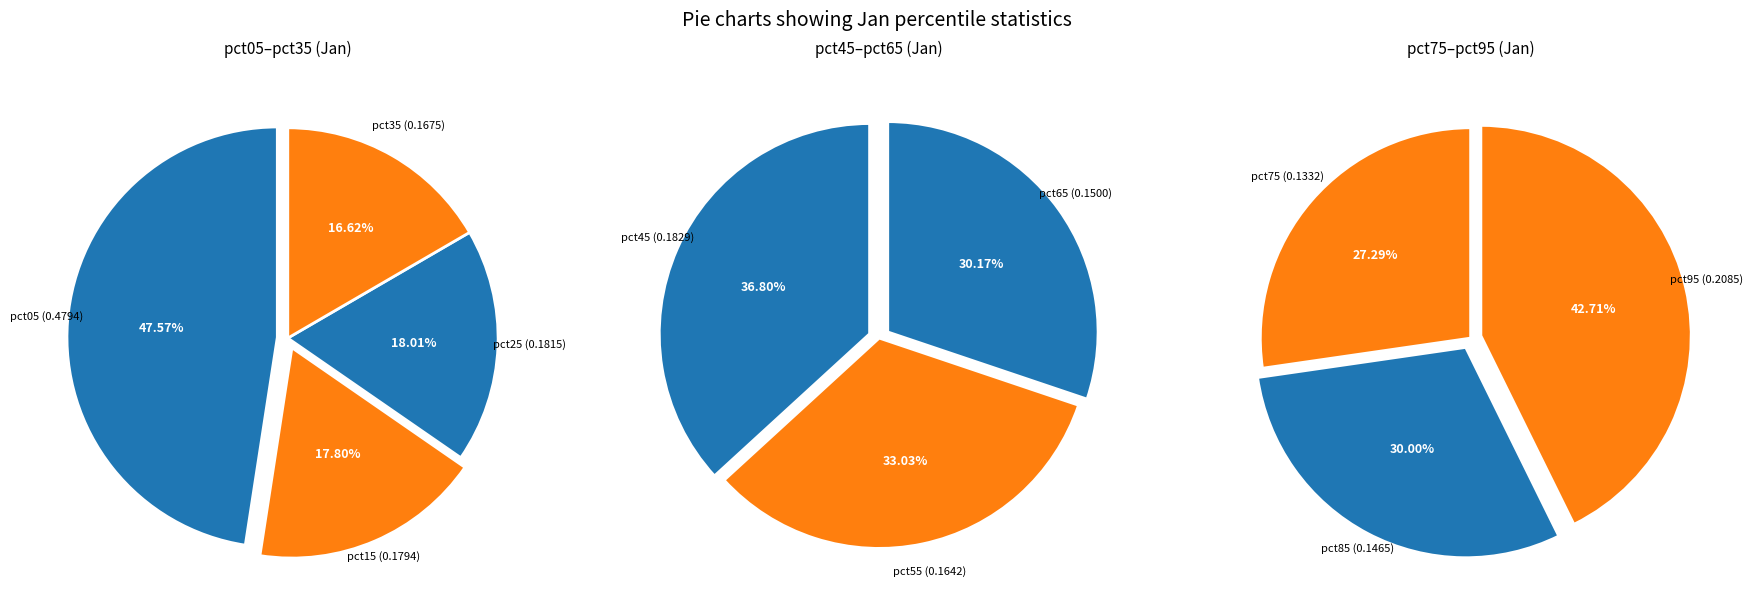

Rank the categories by value from highest to lowest.

pct05, pct95, pct45, pct25, pct15, pct35, pct55, pct65, pct85, pct75